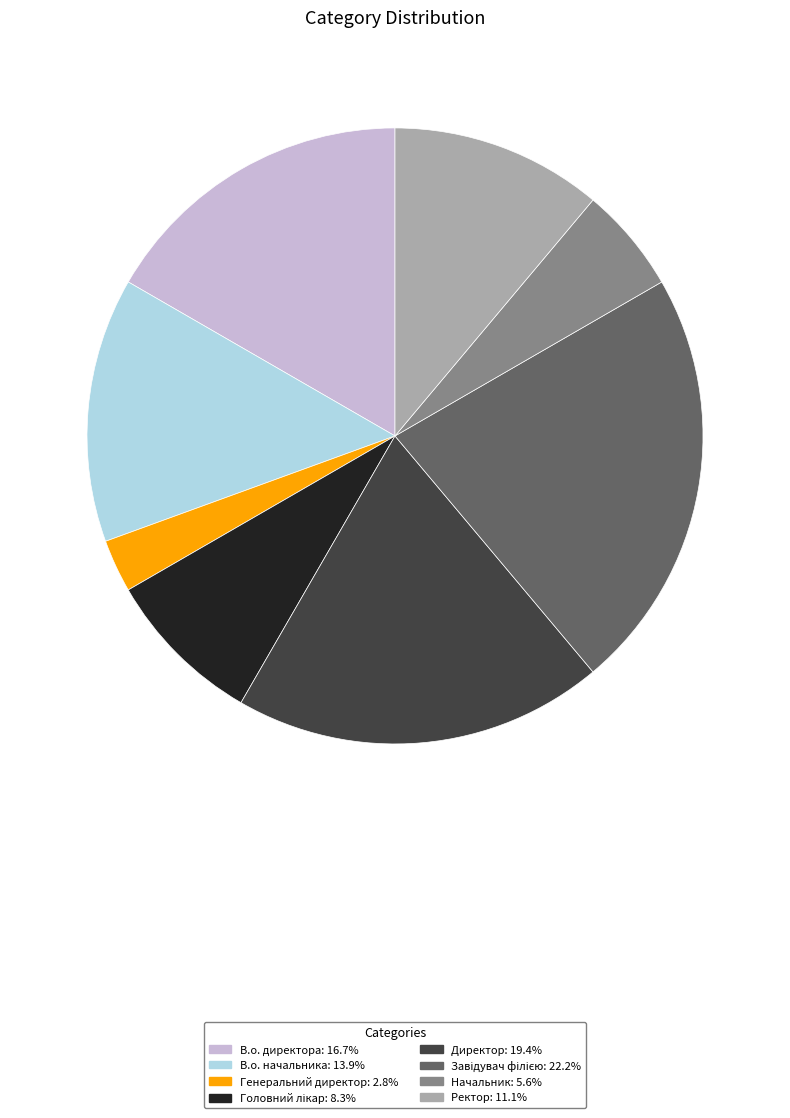

Between В.о. директора and Ректор, which is larger?

В.о. директора